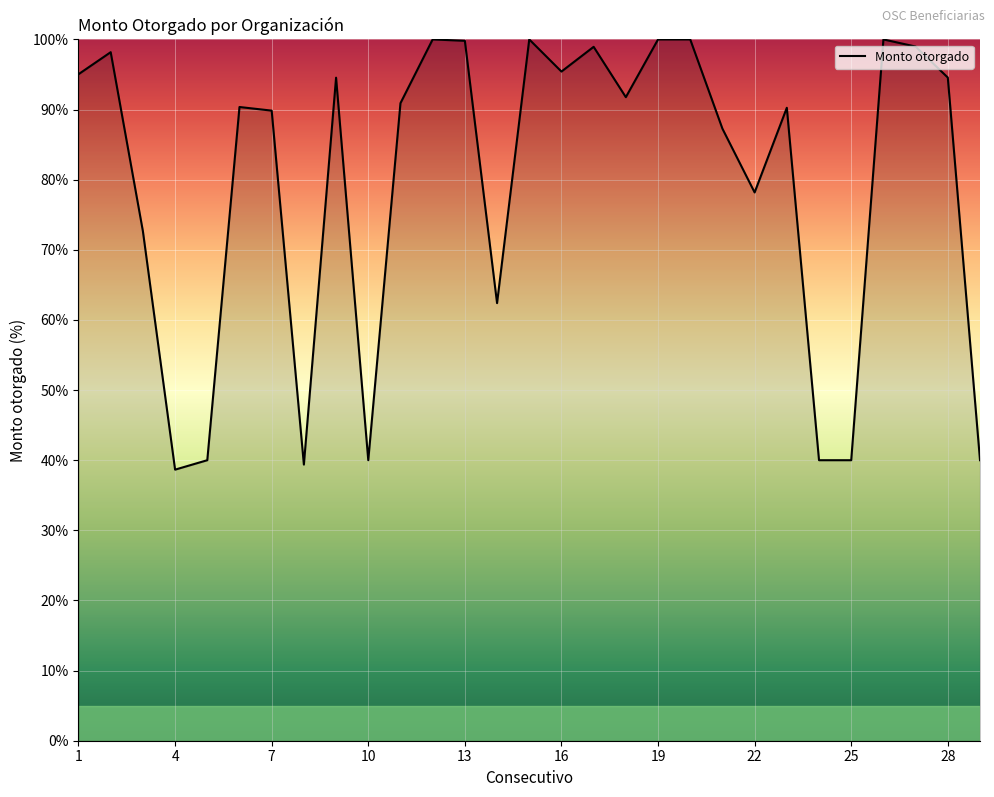

What is the minimum value shown in the chart?

38.7